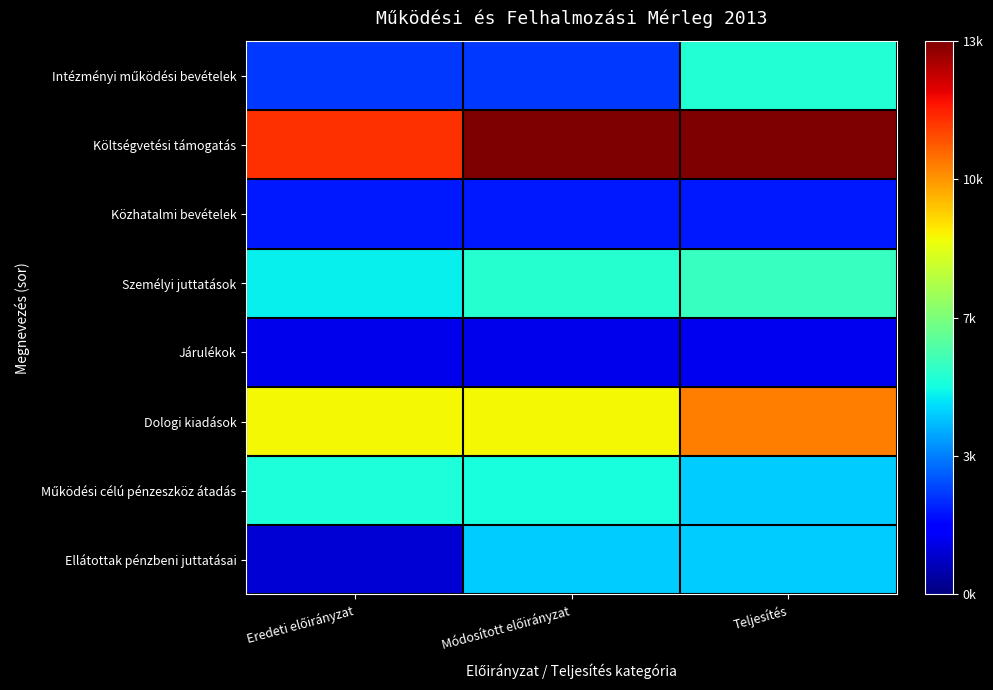

Rank the series by their maximum value, from lowest to highest.

Járulékok, Közhatalmi bevételek, Ellátottak pénzbeni juttatásai, Működési célú pénzeszköz átadás, Intézményi működési bevételek, Személyi juttatások, Dologi kiadások, Költségvetési támogatás